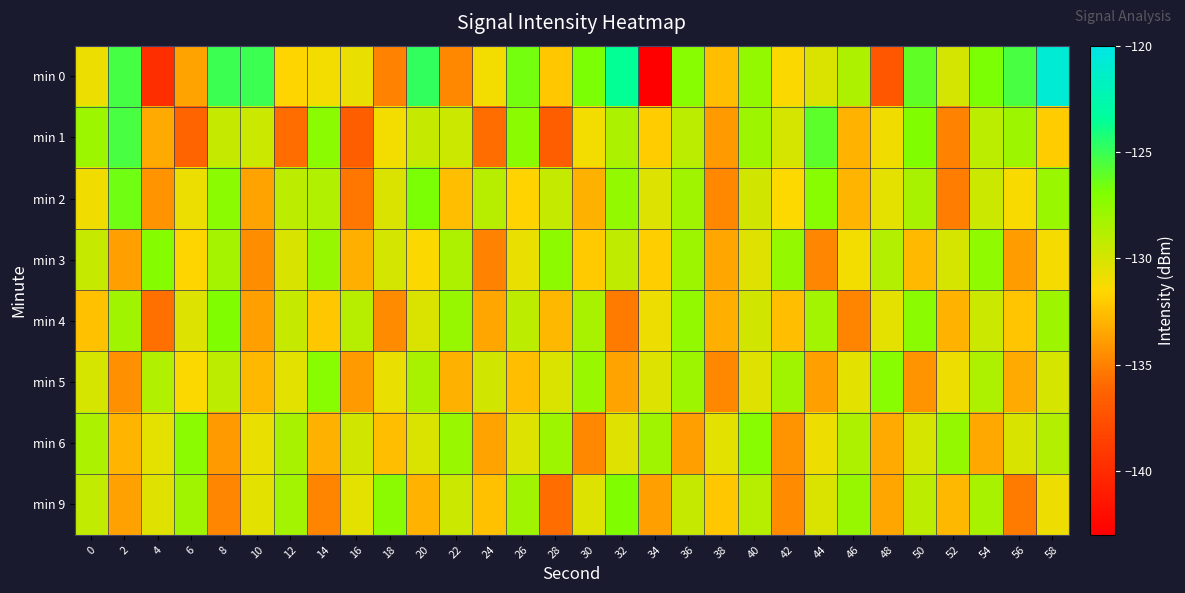

What is the spread (max minus min) of values at 44?

8.8